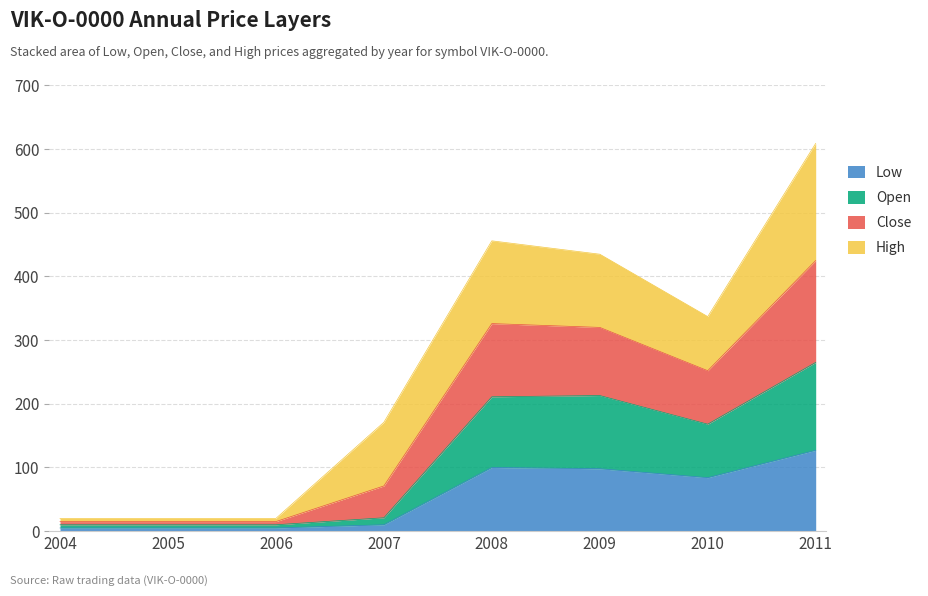

The Low series shows 10 at 2007. True or false?

True